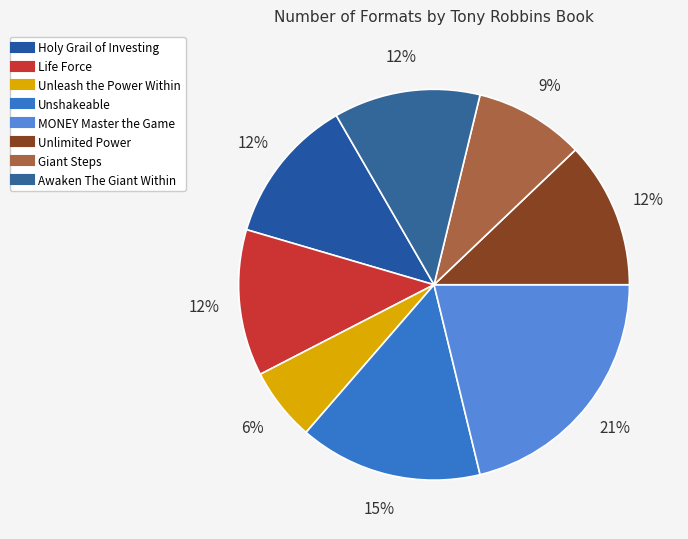

Which slice is the largest?

MONEY Master the Game